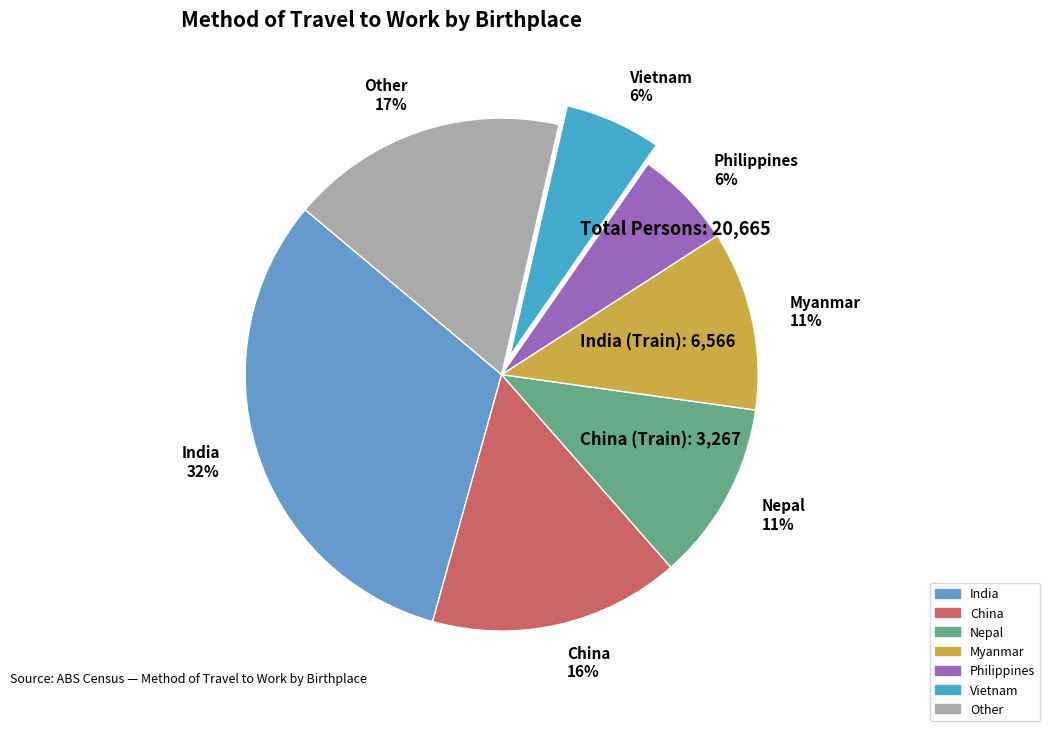

What is the ratio of the value at Myanmar 11% to the value at Nepal 11%?

1.0